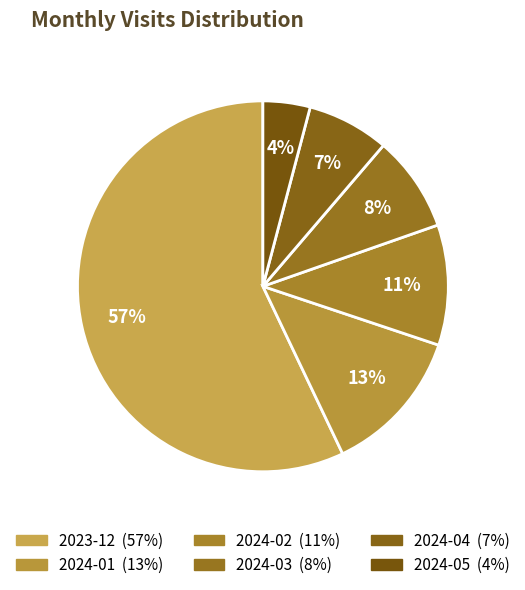

Do 2024-05 and 2024-01 together represent more than half of the pie?

No